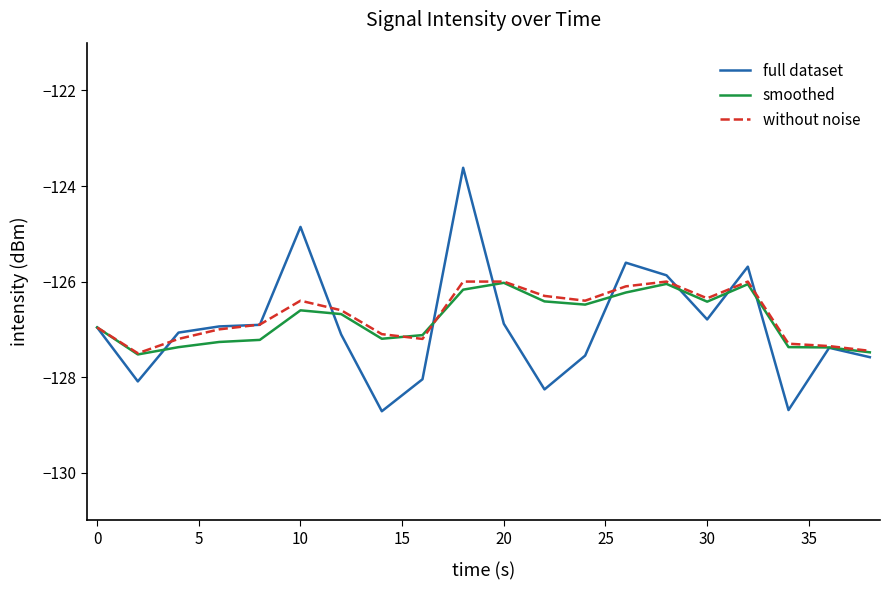

Which series has the widest spread of values?

full dataset